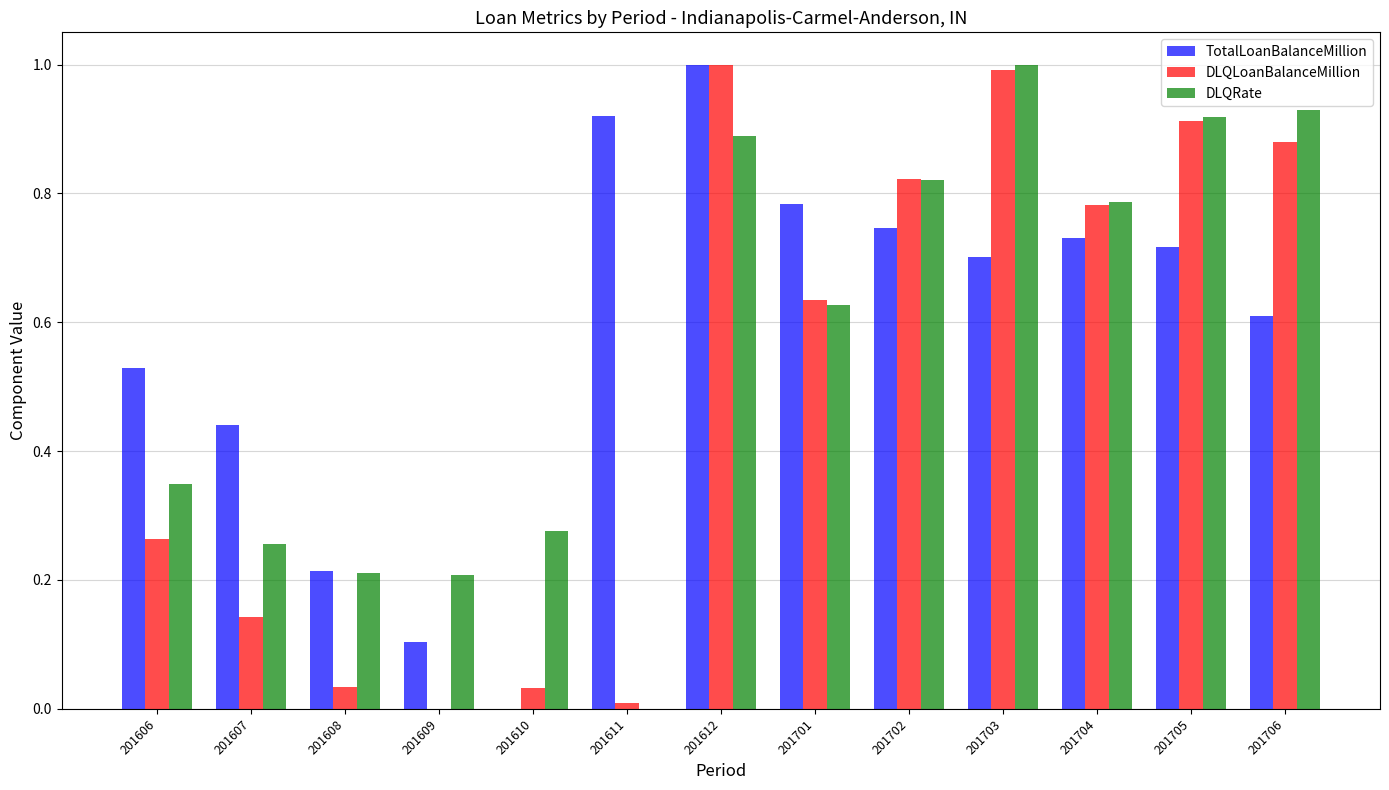

Is the value of DLQLoanBalanceMillion at 201611 greater than the value of DLQRate at 201706?

No